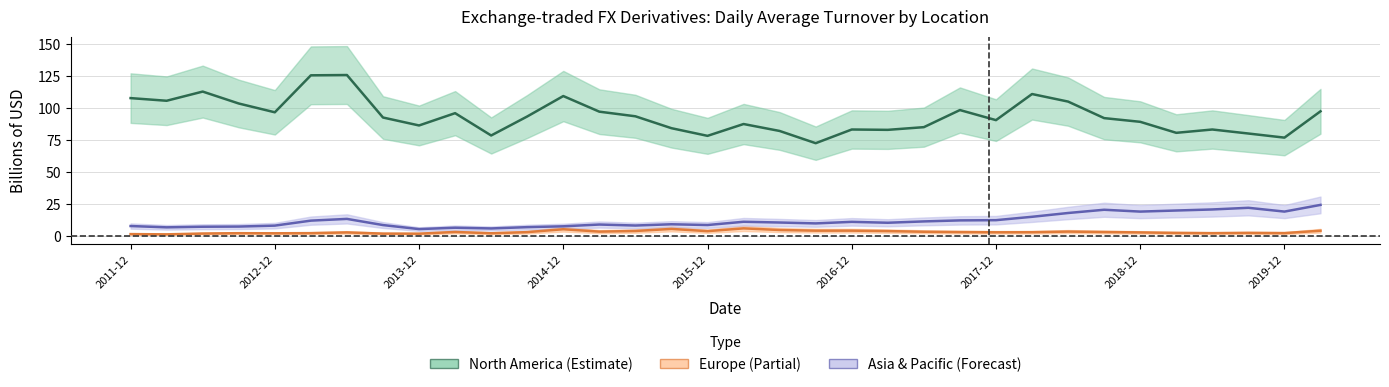

Is the value of Europe (FX) at 2015-09-30 greater than the value of North America (FX) at 2013-12-31?

No